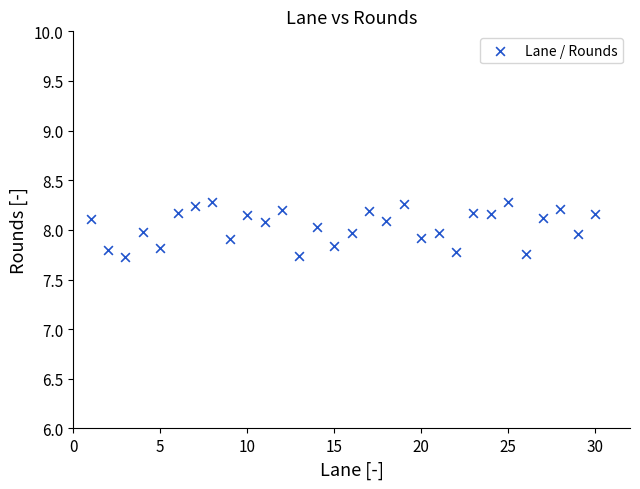

What is the range of X values (max minus min)?

29.0